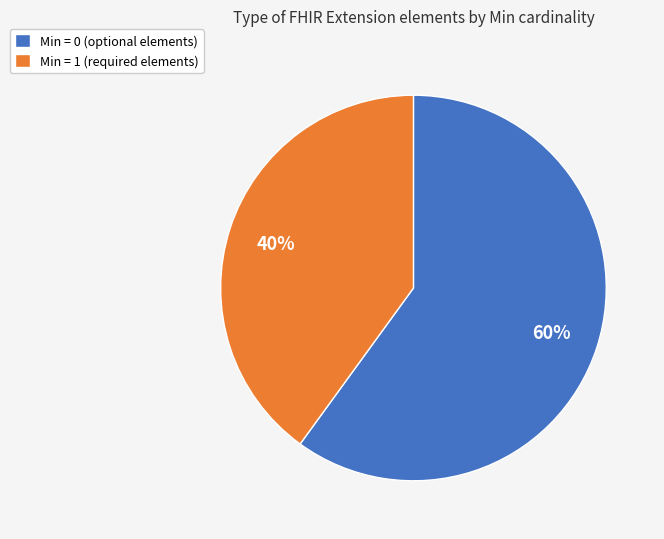

What percentage is the Min = 1 (required elements) slice, to the nearest percent?

40%